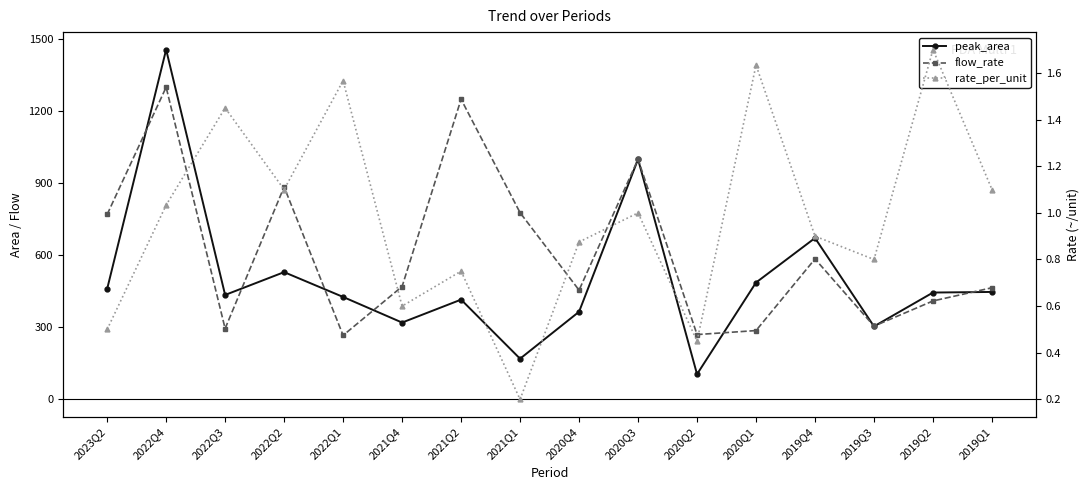

Reading right to left, what are all the values shown in this chart?

peak_area: 2019Q1=447.5	2019Q2=445.0	2019Q3=304.0	2019Q4=672.0	2020Q1=486.7	2020Q2=105.0	2020Q3=1000.0	2020Q4=365.0	2021Q1=169.5	2021Q2=415.5	2021Q4=320.0	2022Q1=426.7	2022Q2=530.0	2022Q3=435.0	2022Q4=1456.7	2023Q2=460.0
flow_rate: 2019Q1=465.0	2019Q2=410.0	2019Q3=305.0	2019Q4=585.0	2020Q1=286.7	2020Q2=270.0	2020Q3=1000.0	2020Q4=455.0	2021Q1=777.5	2021Q2=1250.0	2021Q4=470.0	2022Q1=266.7	2022Q2=885.0	2022Q3=295.0	2022Q4=1300.0	2023Q2=770.0
rate_per_unit: 2019Q1=1.1	2019Q2=1.7	2019Q3=0.8	2019Q4=0.9	2020Q1=1.6	2020Q2=0.4	2020Q3=1.0	2020Q4=0.9	2021Q1=0.2	2021Q2=0.8	2021Q4=0.6	2022Q1=1.6	2022Q2=1.1	2022Q3=1.4	2022Q4=1.0	2023Q2=0.5